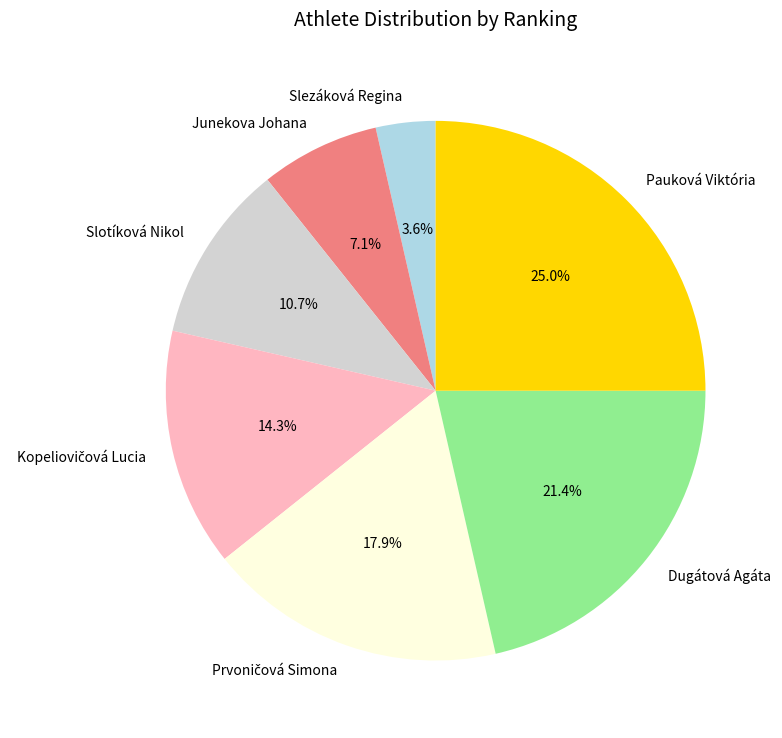

How many segments does this pie chart have?

7